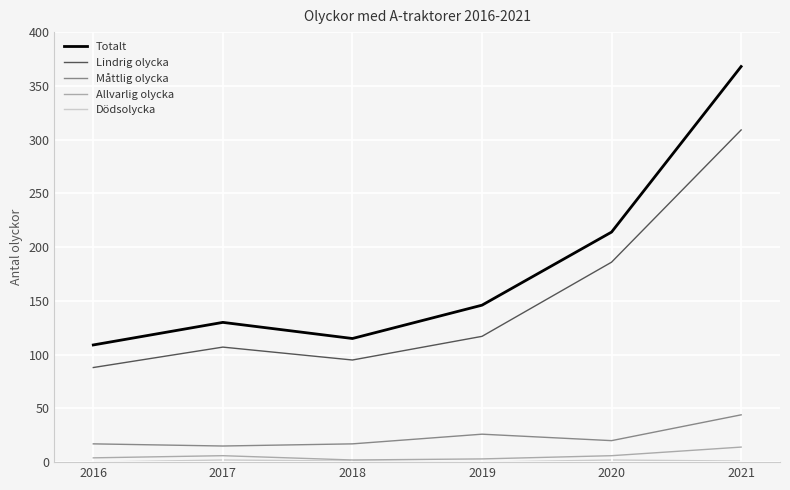

Which series changed the most between 2019 and 2020?

Lindrig olycka